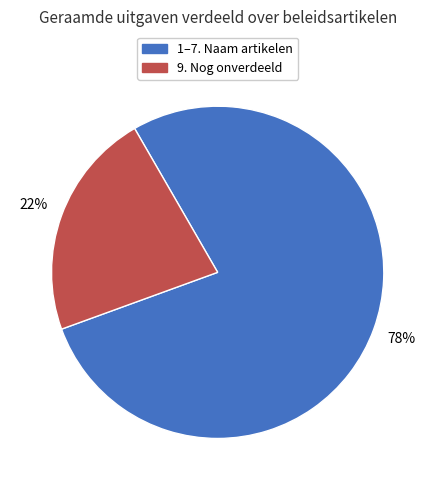

How many slices are in this pie chart?

2